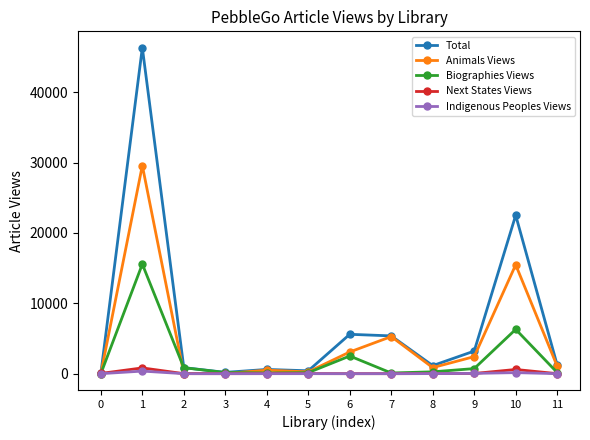

Is it true that Next States Views equals 34 at 0?

True